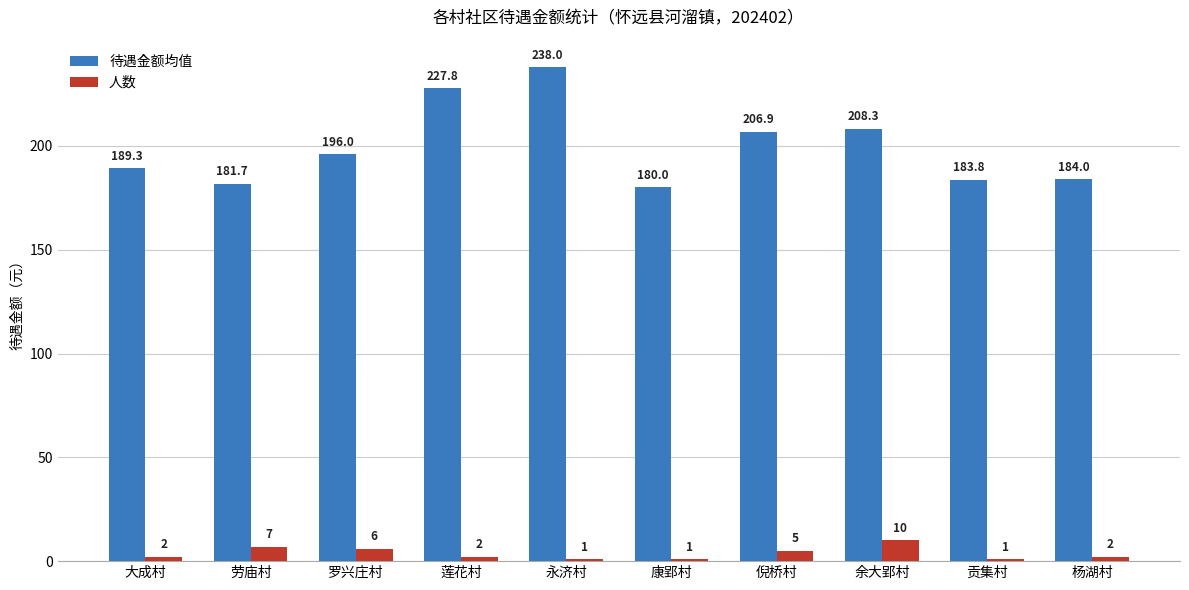

Reading right to left, list all the values displayed in this chart.

待遇金额均值: 杨湖村=184.0	贡集村=183.8	余大郢村=208.3	倪桥村=206.9	康郢村=180.0	永济村=238.0	莲花村=227.8	罗兴庄村=196.0	劳庙村=181.7	大成村=189.3
人数: 杨湖村=2.0	贡集村=1.0	余大郢村=10.0	倪桥村=5.0	康郢村=1.0	永济村=1.0	莲花村=2.0	罗兴庄村=6.0	劳庙村=7.0	大成村=2.0